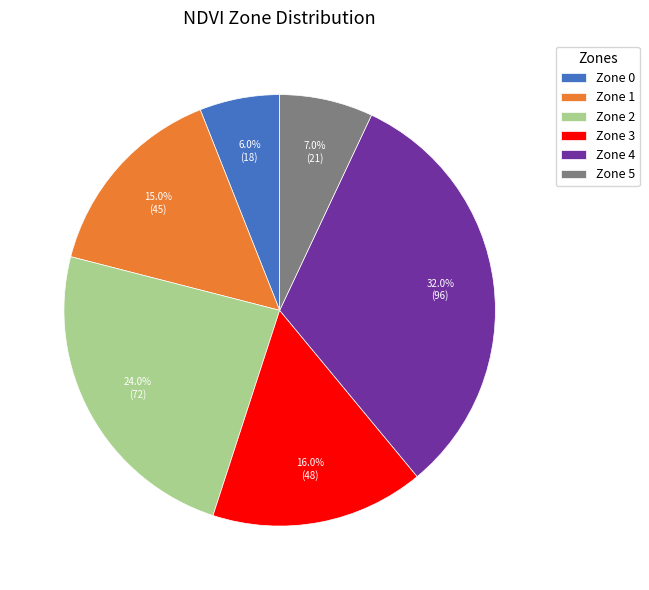

Count the number of slices in the pie.

6